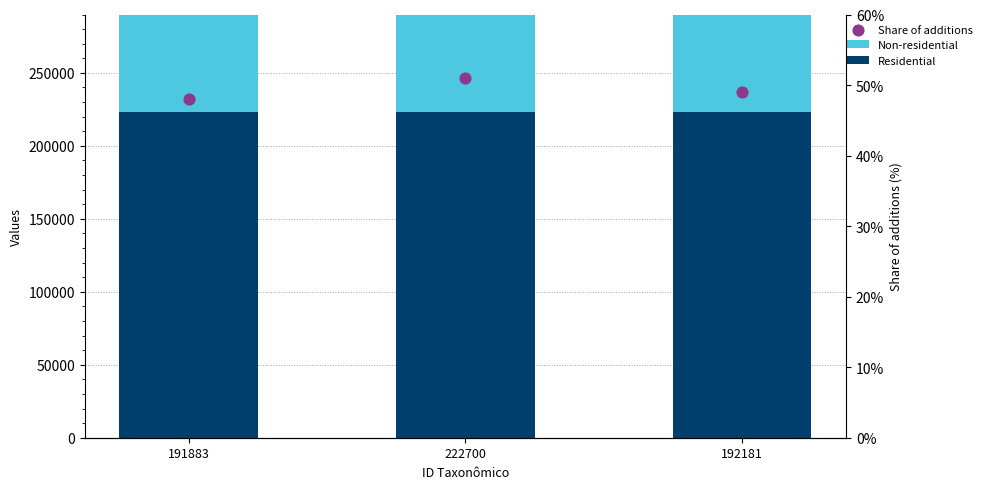

At how many categories does at least one series exceed 92845?

3